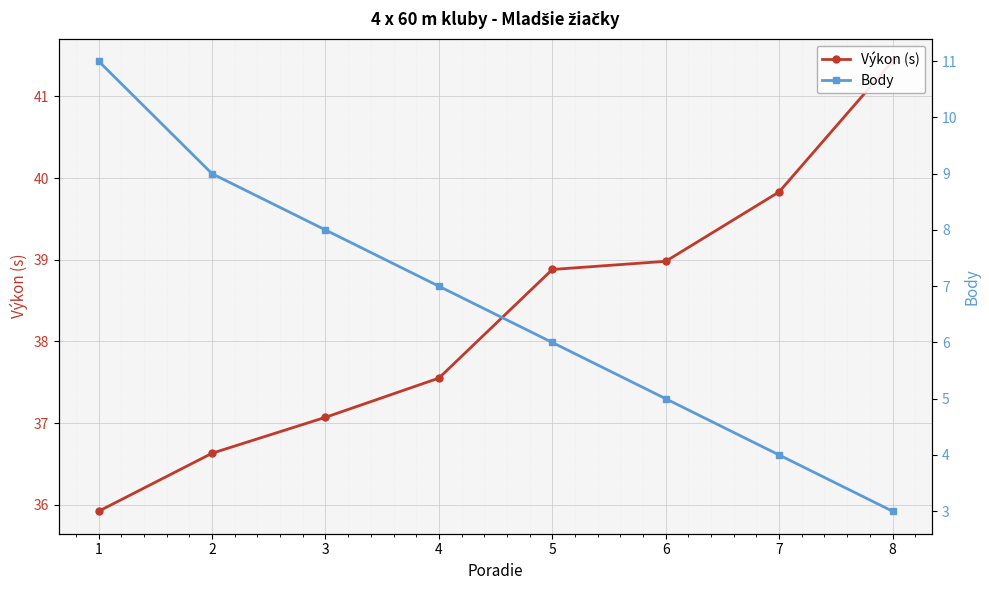

Reading left to right, extract all data points from this chart.

Výkon (s): 35.9	36.6	37.1	37.5	38.9	39.0	39.8	41.4
Body: 11.0	9.0	8.0	7.0	6.0	5.0	4.0	3.0